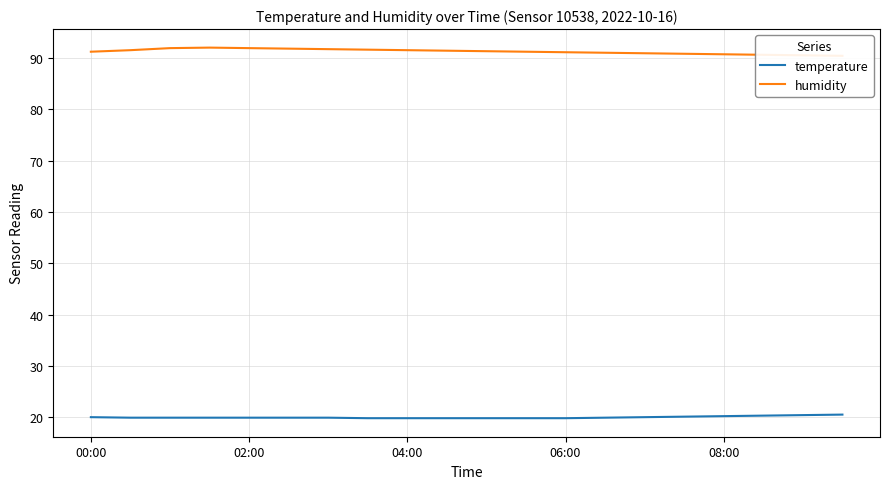

The temperature series shows 11.8 at 08:00. True or false?

False